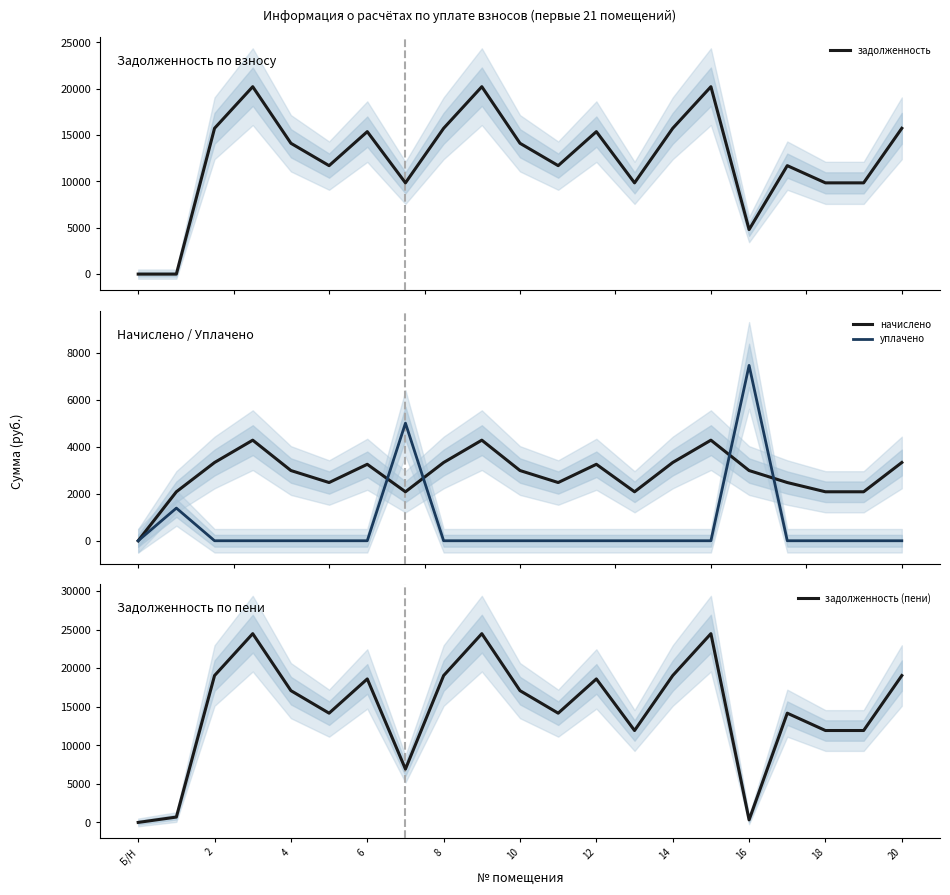

The value of задолженность (пени) at 2 is 10892.4. True or false?

False